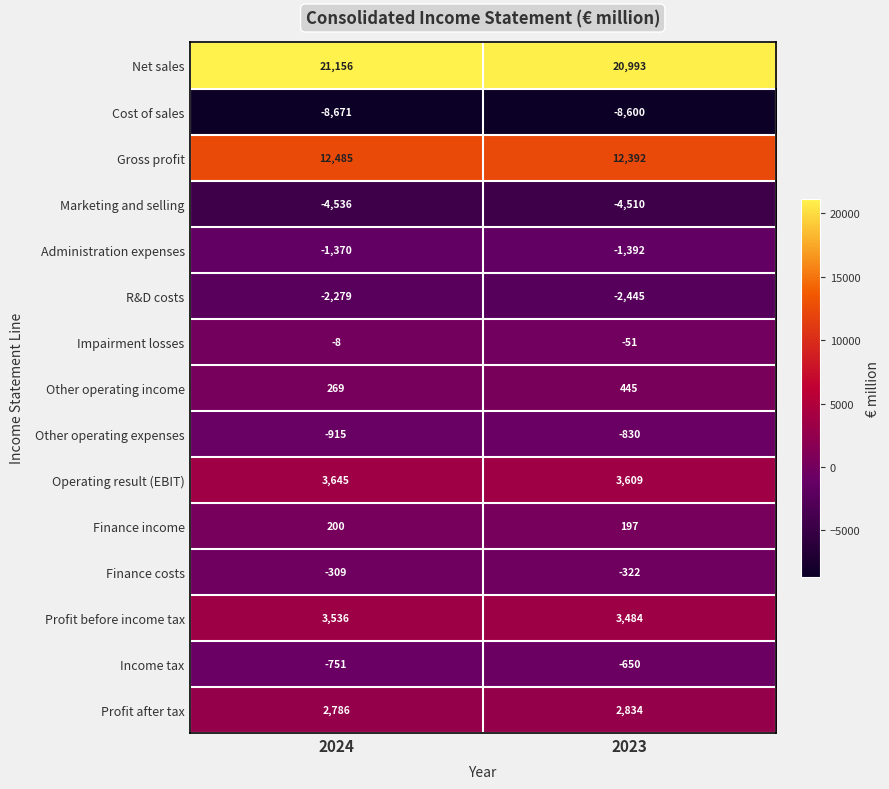

What value does the Other operating expenses series have at 2024?

-915